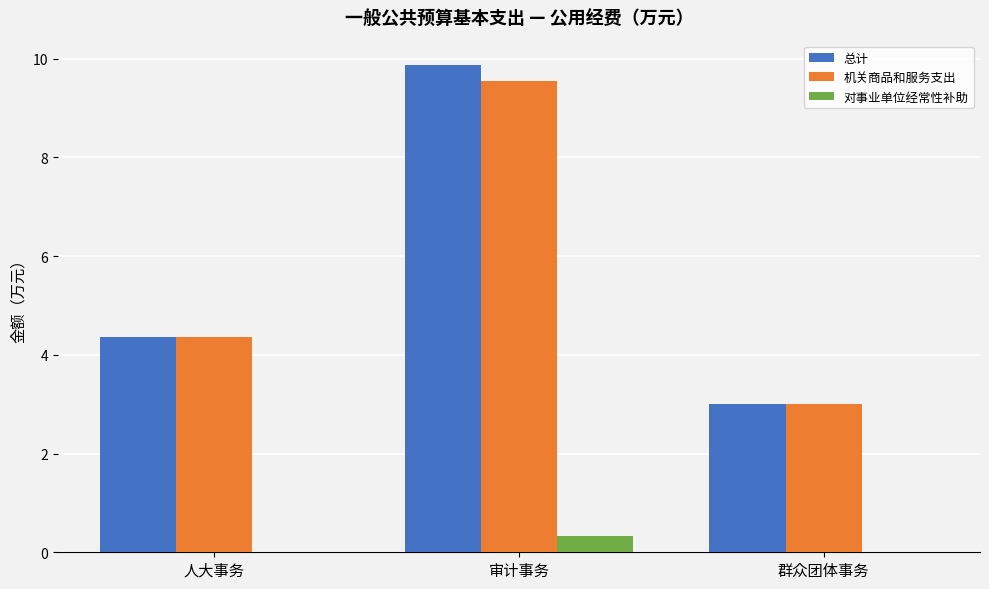

What are all the series names shown in the legend?

总计, 机关商品和服务支出, 对事业单位经常性补助